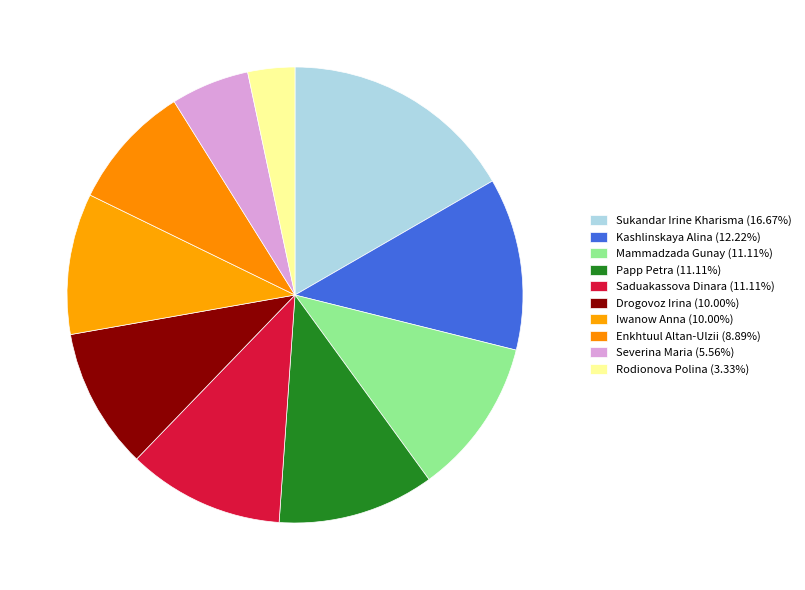

Do Sukandar Irine Kharisma and Enkhtuul Altan-Ulzii together represent more than half of the pie?

No